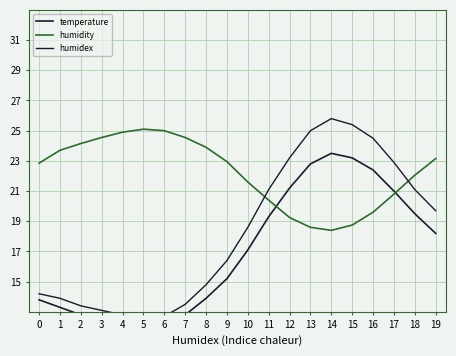

What are all the series names shown in the legend?

temperature, humidity, humidex